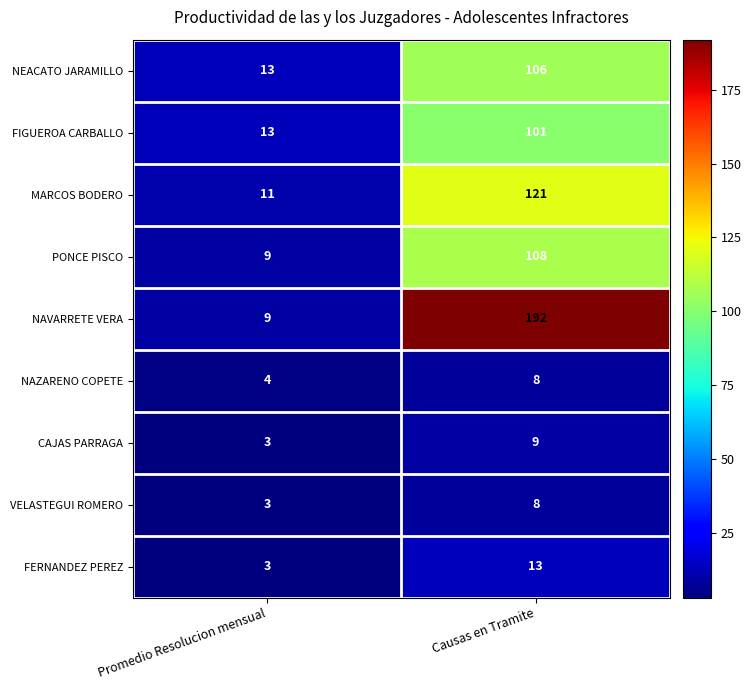

What is the difference between the maximum and minimum values in the CAJAS PARRAGA series?

6